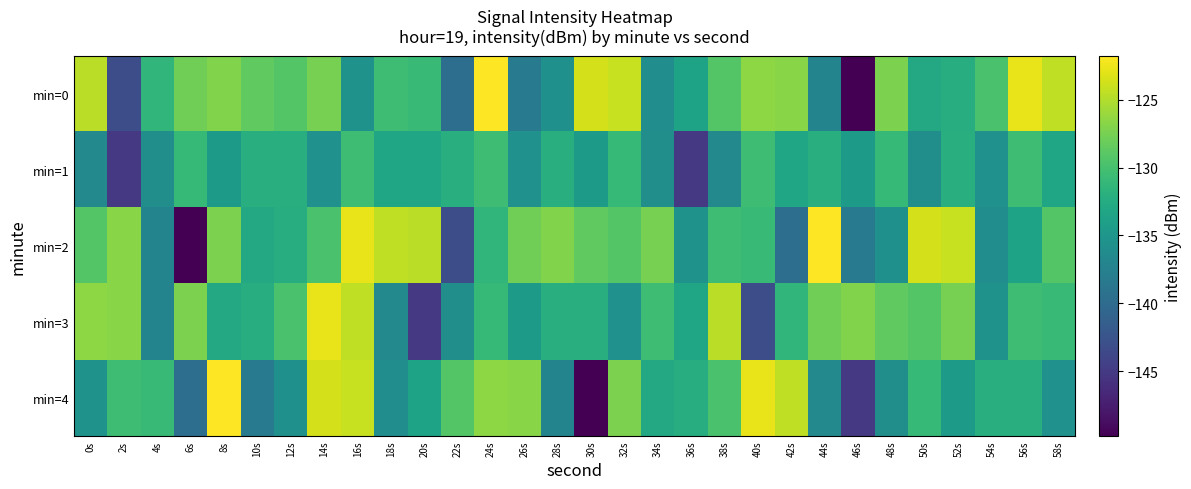

What is the greatest value displayed?

-121.8